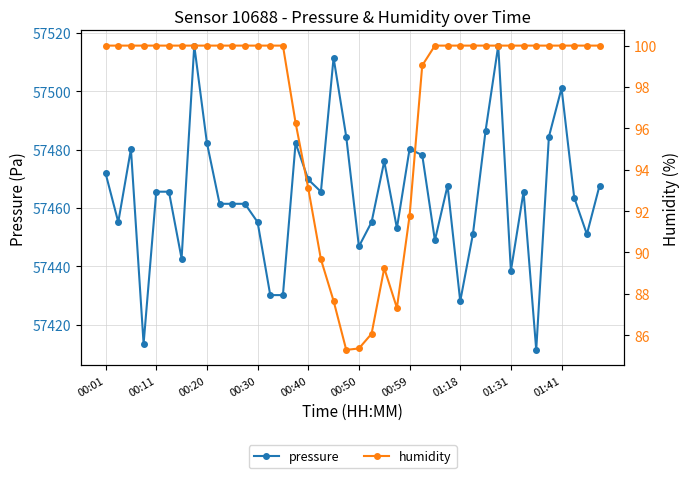

True or false: pressure has more than 2 points higher than both neighbors.

True